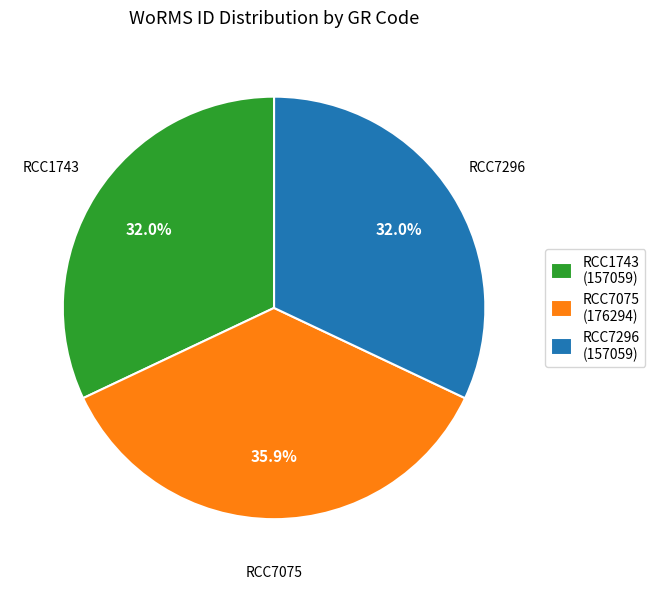

What percentage is NOT represented by RCC1743?

68.0%